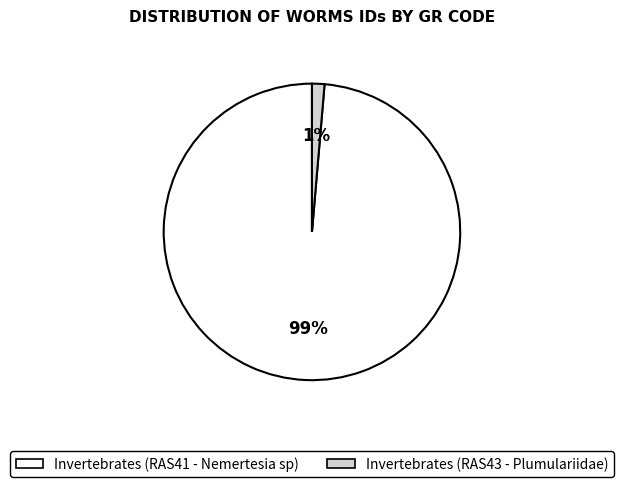

How many segments does this pie chart have?

2